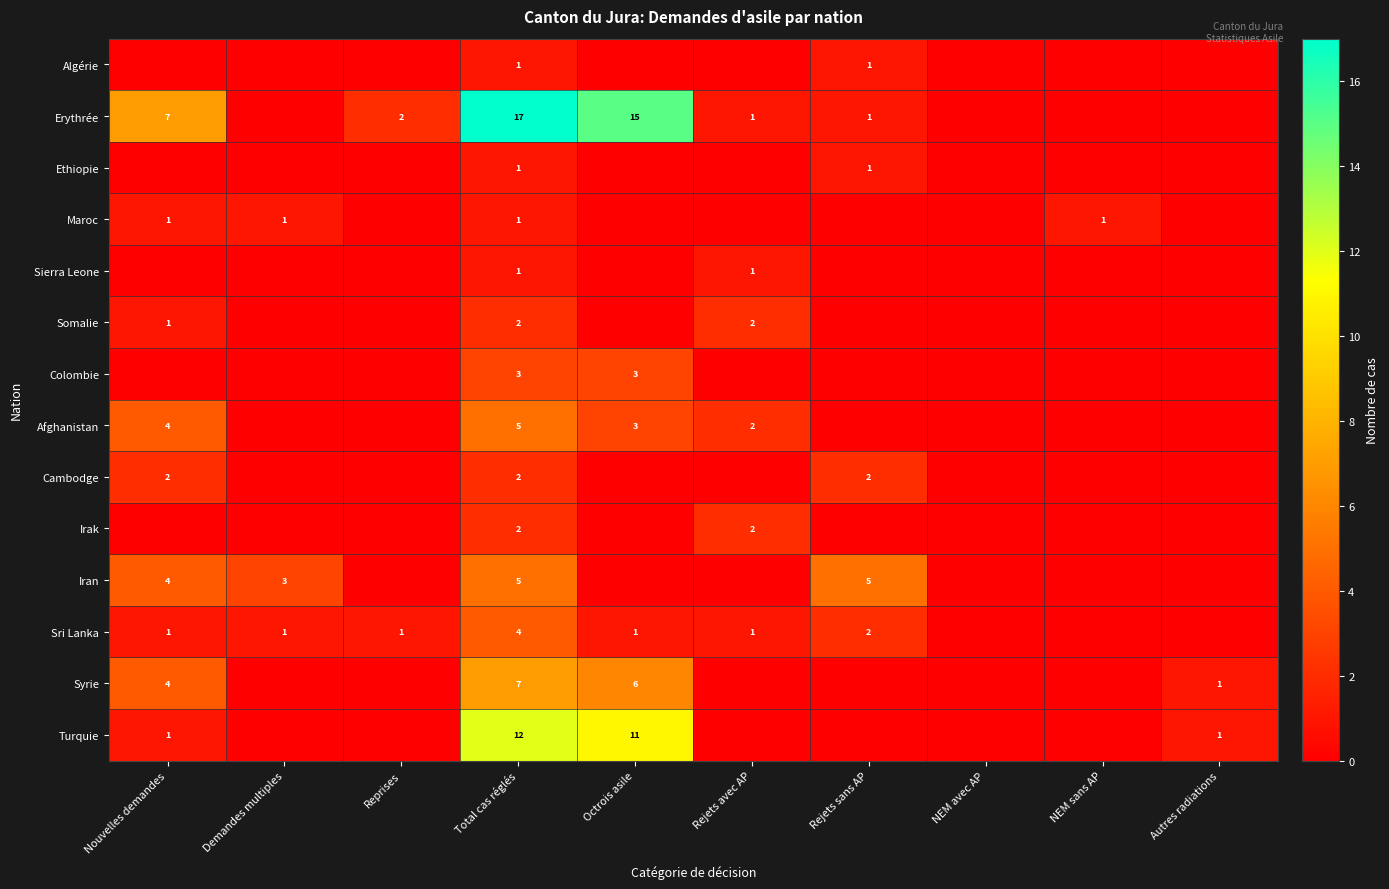

True or false: Erythrée has a value of 9 at Nouvelles demandes.

False